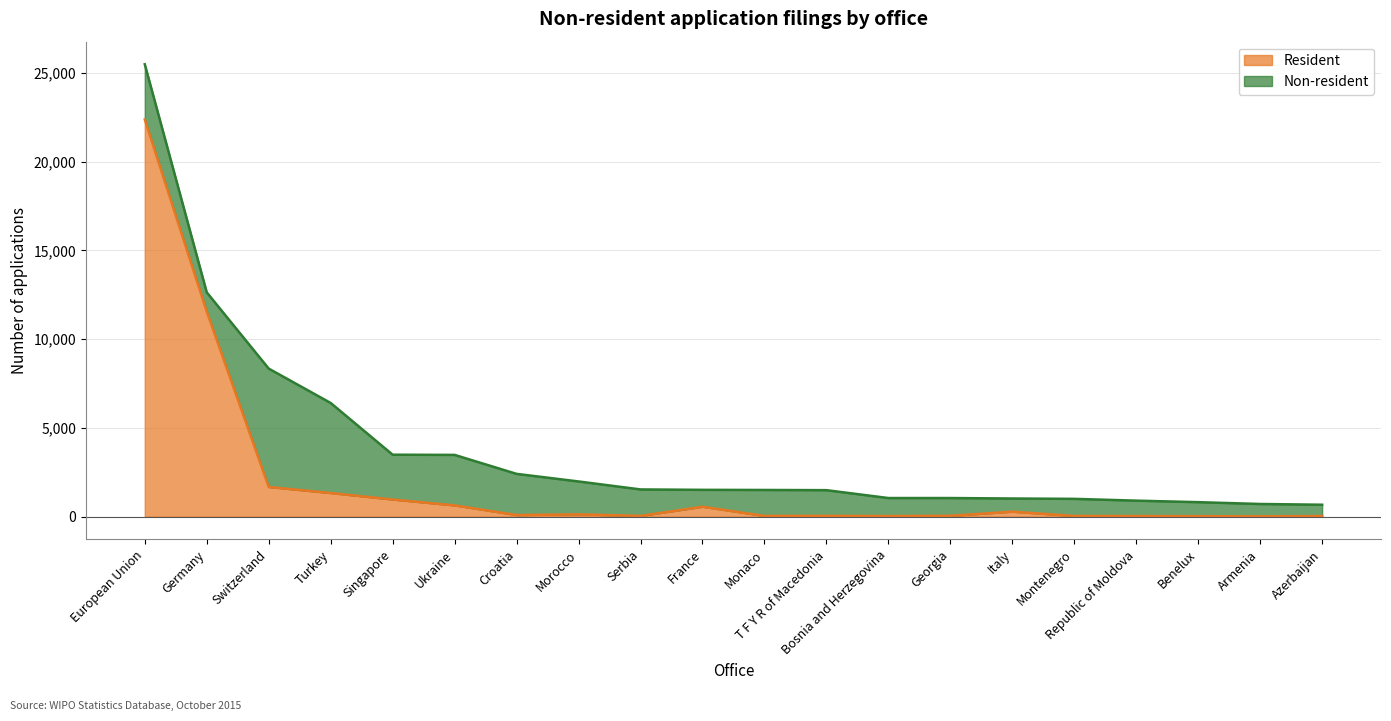

The value at Montenegro is 48. True or false?

False